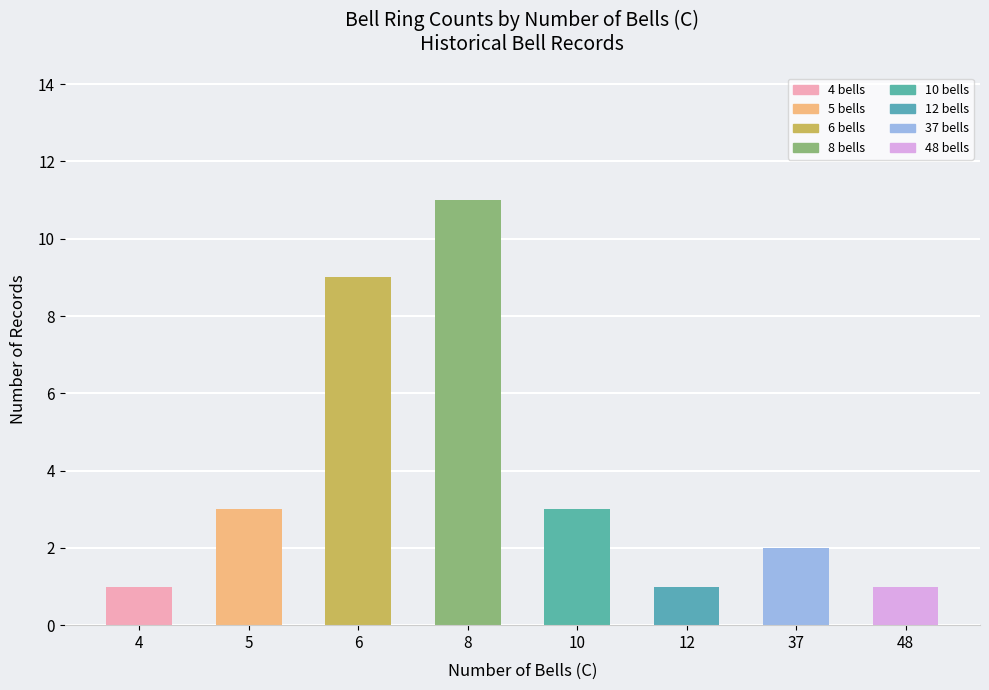

What value does the data have at 10?

3